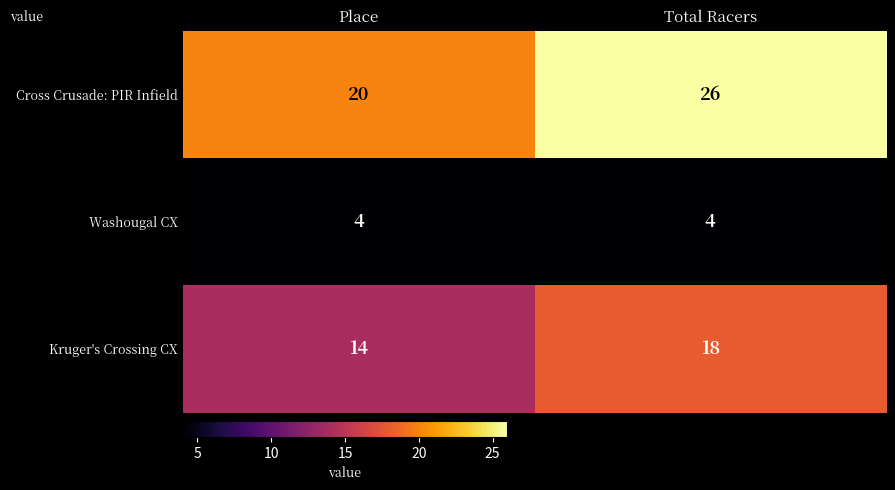

What is the average value of the Washougal CX series?

4